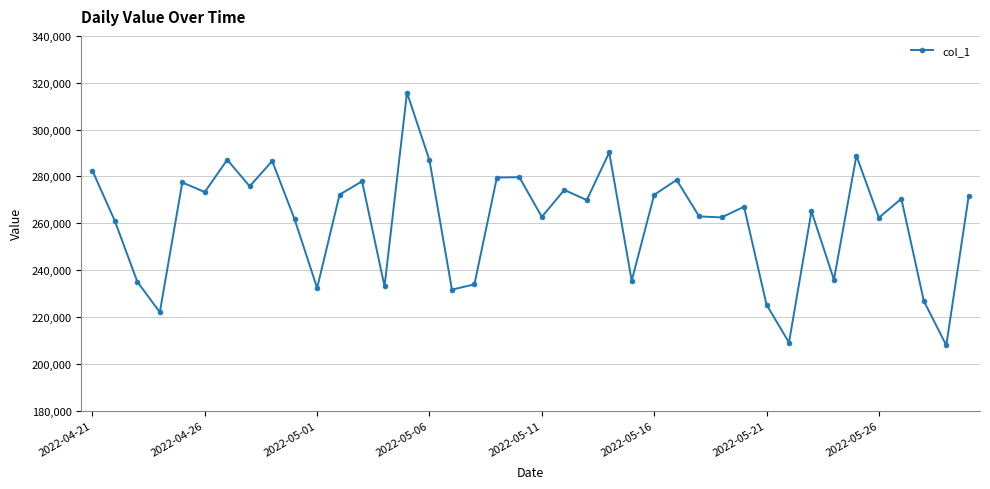

What is the average value?

261094